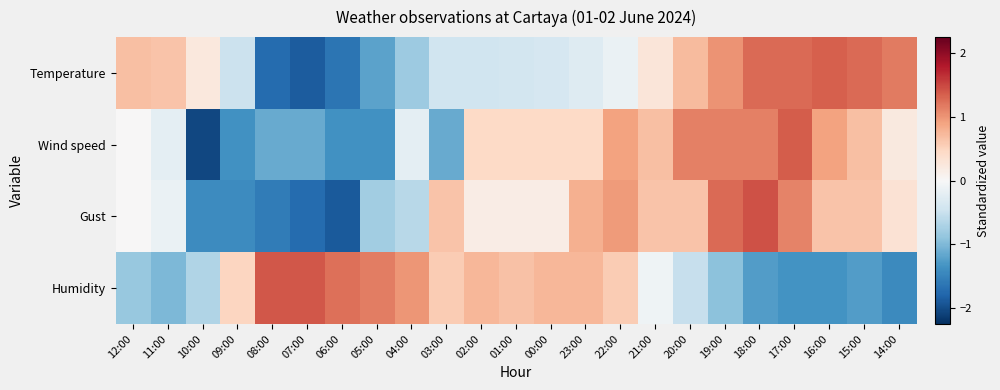

How many data points does each series have?

23